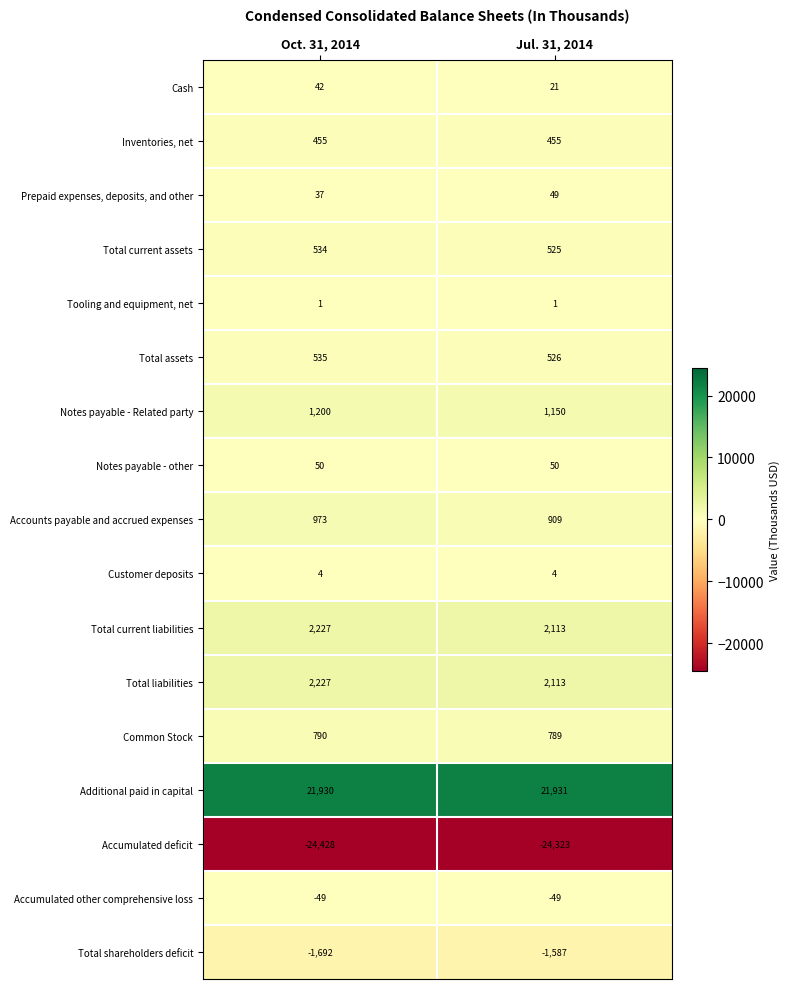

What is the sum of all Total current liabilities values?

4340